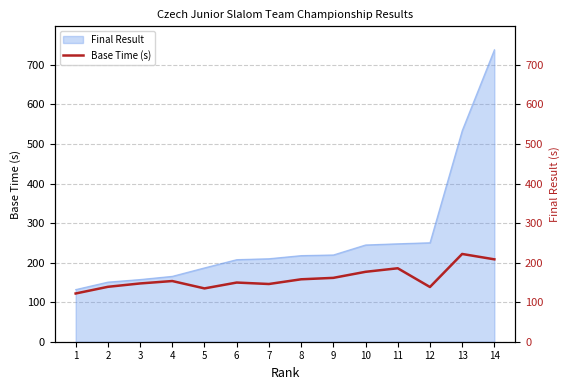

At which category does the data reach its first local valley?

5